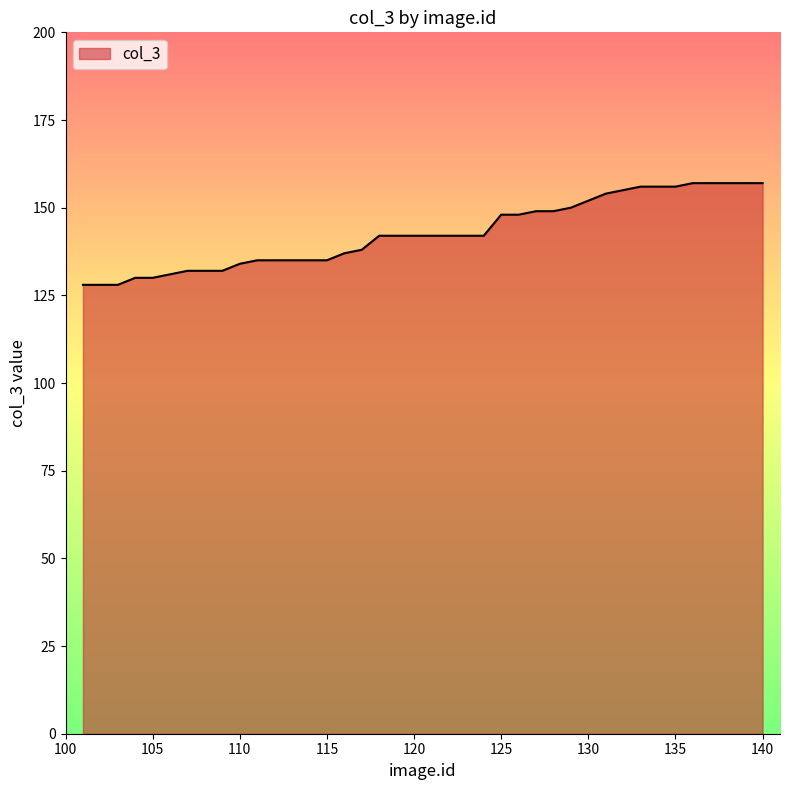

What is the maximum value shown in the chart?

157